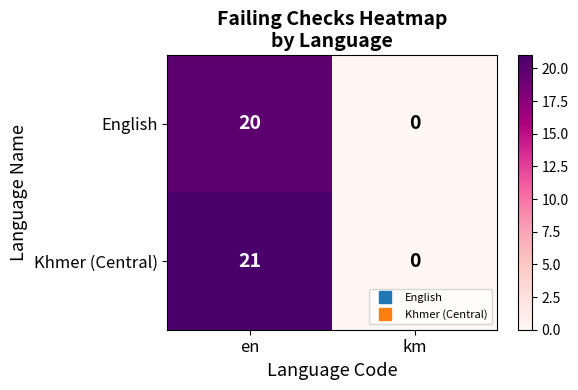

What is the average value of the English series?

10